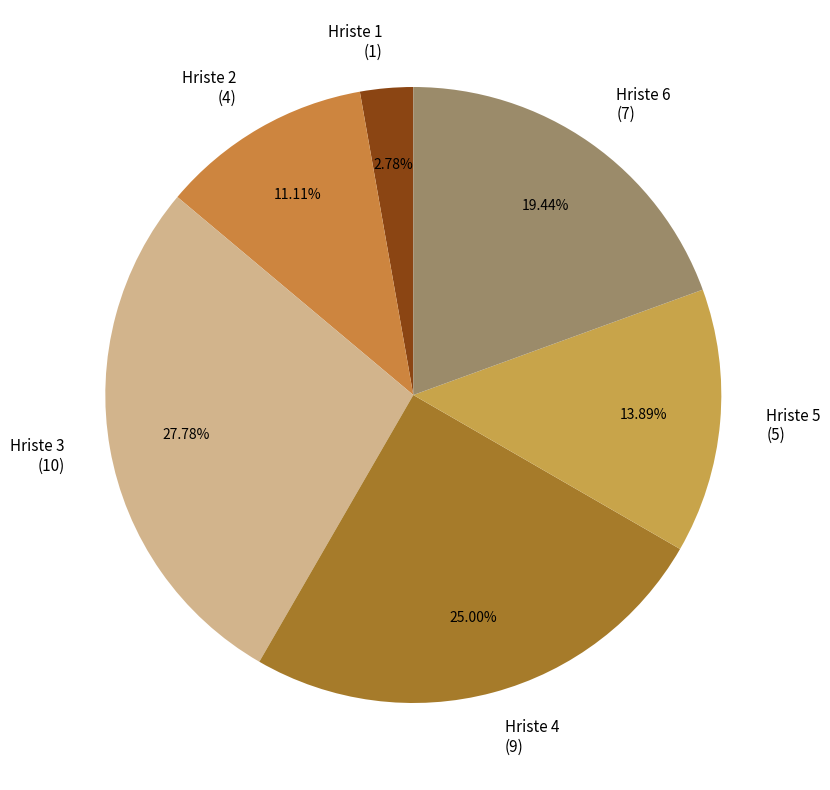

Between Hriste 4 (9) and Hriste 6 (7), which is larger?

Hriste 4 (9)